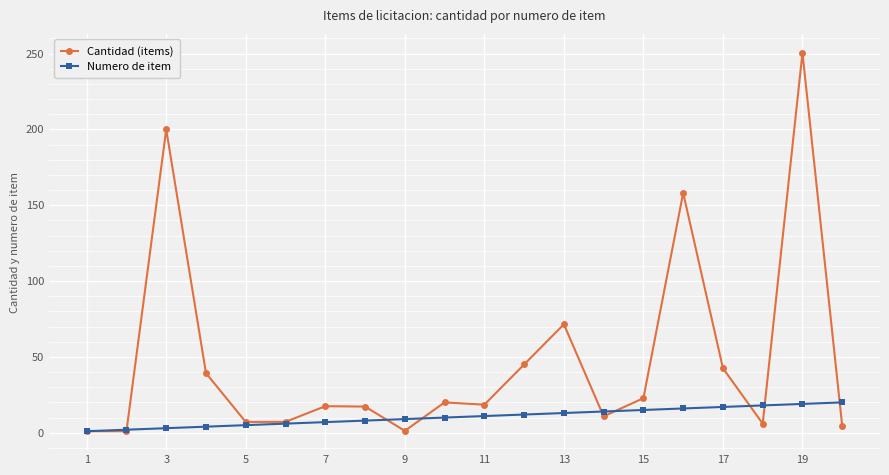

What is the highest value of the Cantidad (items) series?

250.5